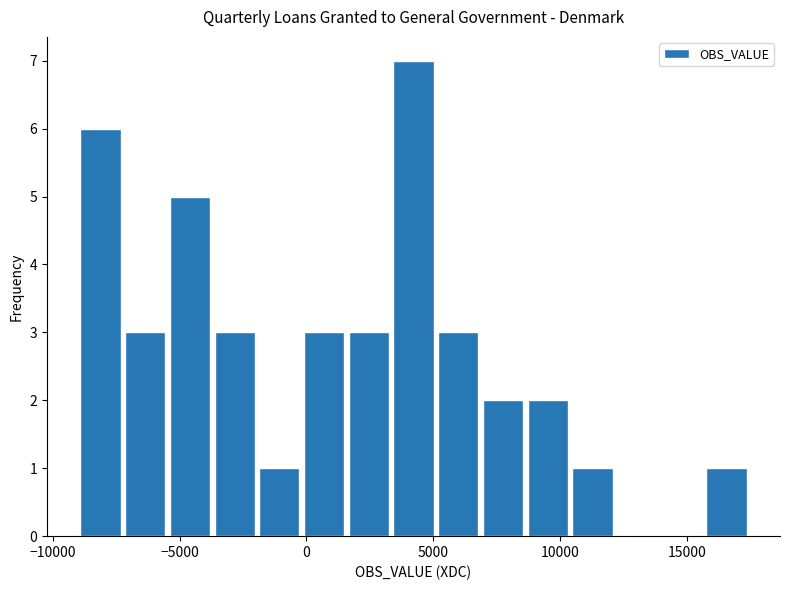

Around what value on the x-axis is the tallest bar? Give the approximate position of its centre, as read against the axis.

4000